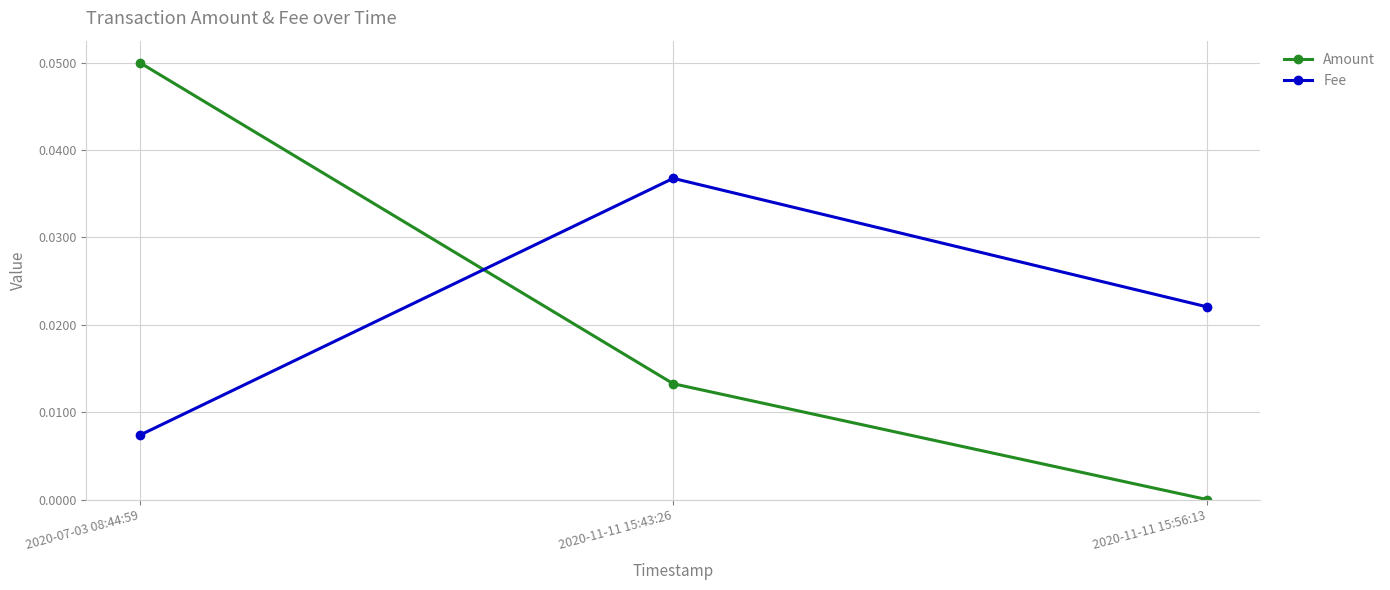

The Fee series shows 0.0 at 2020-11-11 15:56:13. True or false?

True